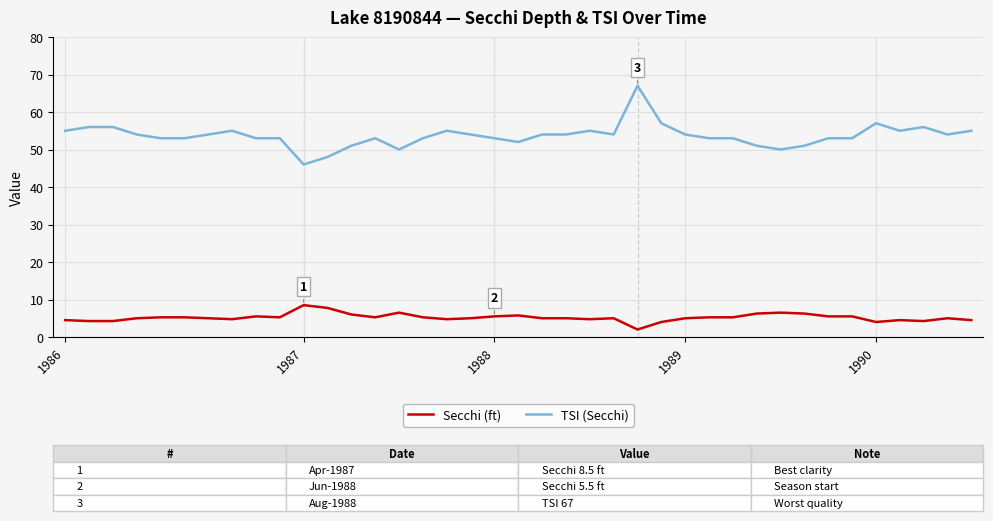

True or false: TSI (Secchi) and Secchi (ft) intersect in this chart.

False